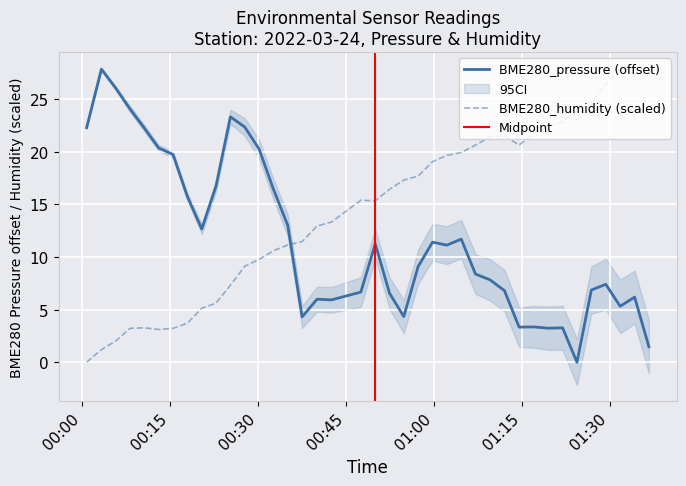

The value of BME280_humidity at 2022/03/24 00:15:34 is 3.2. True or false?

True